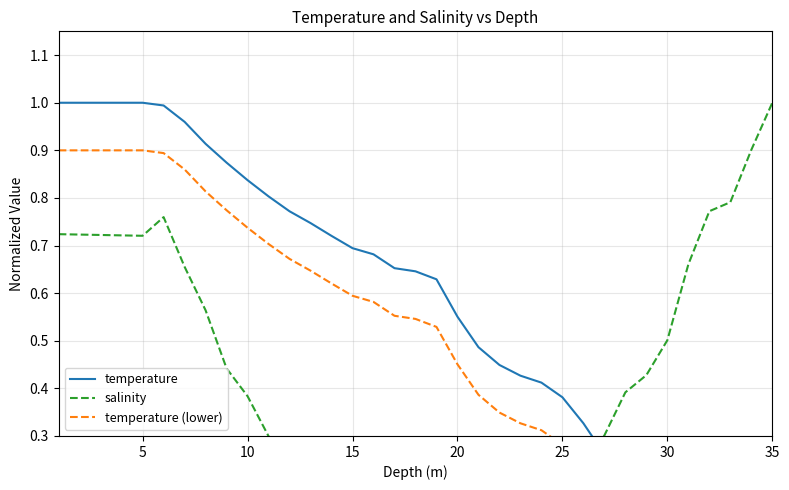

Between 15 and 19, which series saw the biggest shift?

salinity